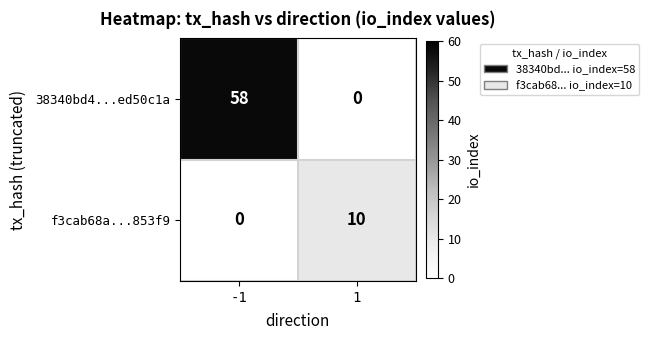

What is the difference between the maximum and minimum values in the f3cab68a...853f9 series?

10